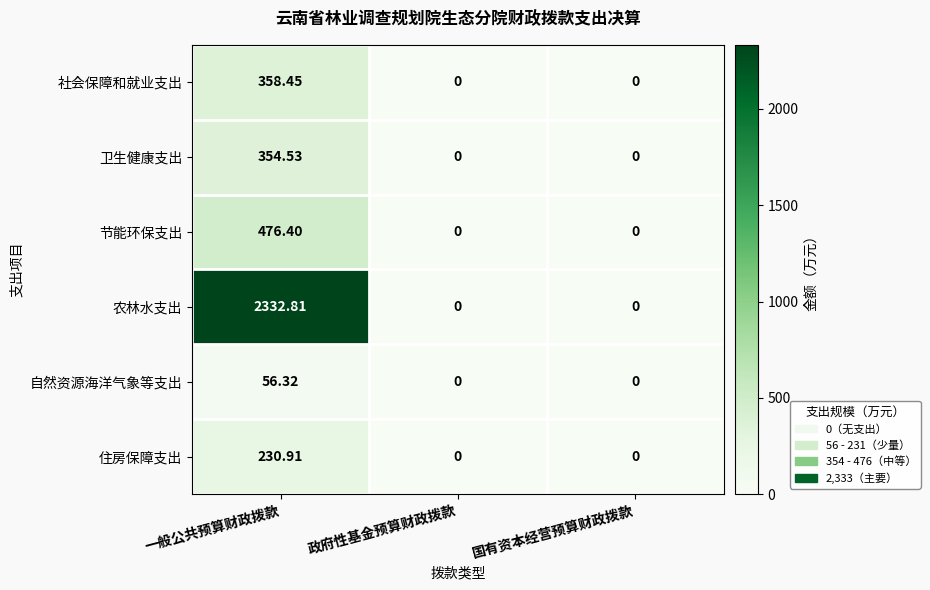

At which category is the sum across all series the highest?

一般公共预算财政拨款